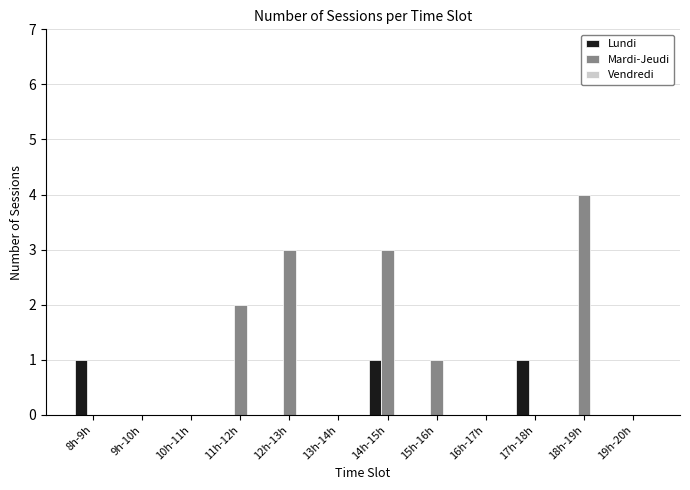

The Mardi-Jeudi series shows 0 at 10h-11h. True or false?

True